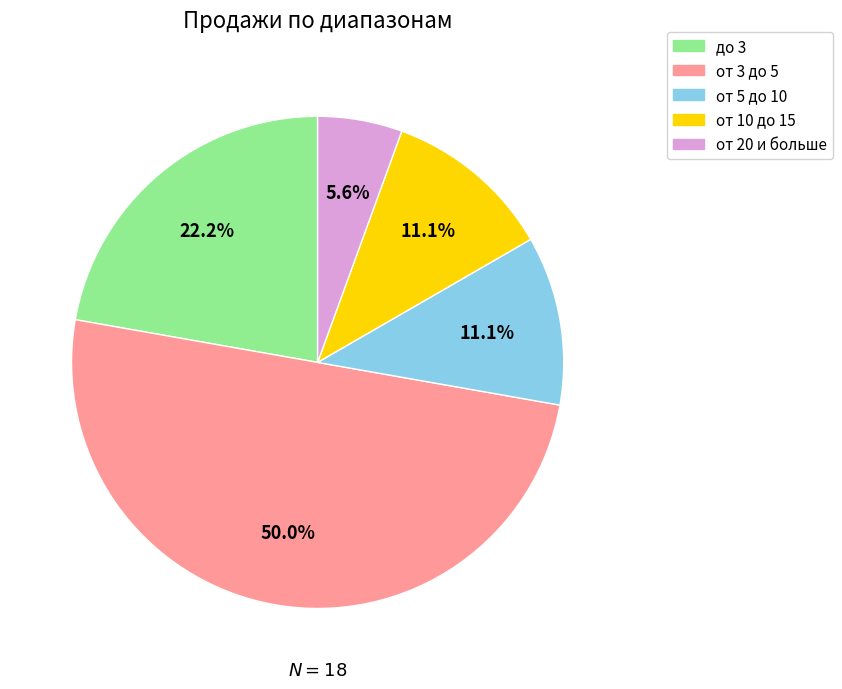

The до 3 slice represents 22% of the pie. True or false?

True